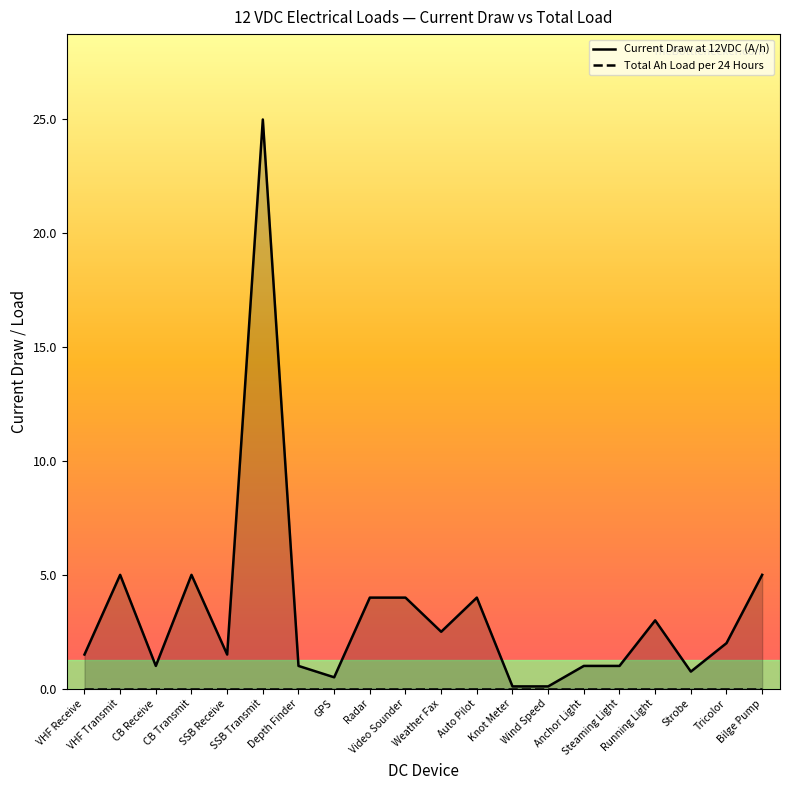

Reading left to right, what are all the values shown in this chart?

Current Draw at 12VDC (A/h): VHF Receive=1.5	VHF Transmit=5.0	CB Receive=1.0	CB Transmit=5.0	SSB Receive=1.5	SSB Transmit=25.0	Depth Finder=1.0	GPS=0.5	Radar=4.0	Video Sounder=4.0	Weather Fax=2.5	Auto Pilot=4.0	Knot Meter=0.1	Wind Speed=0.1	Anchor Light=1.0	Steaming Light=1.0	Running Light=3.0	Strobe=0.8	Tricolor=2.0	Bilge Pump=5.0
Total Ah Load per 24 Hours: VHF Receive=0.0	VHF Transmit=0.0	CB Receive=0.0	CB Transmit=0.0	SSB Receive=0.0	SSB Transmit=0.0	Depth Finder=0.0	GPS=0.0	Radar=0.0	Video Sounder=0.0	Weather Fax=0.0	Auto Pilot=0.0	Knot Meter=0.0	Wind Speed=0.0	Anchor Light=0.0	Steaming Light=0.0	Running Light=0.0	Strobe=0.0	Tricolor=0.0	Bilge Pump=0.0